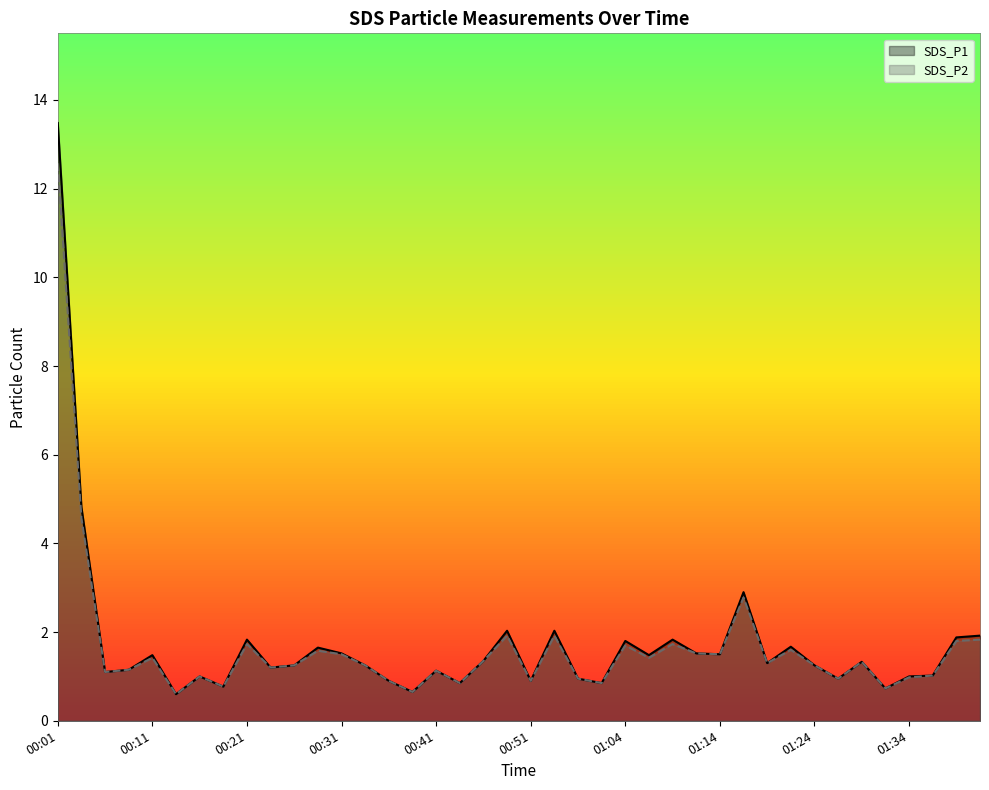

Reading left to right, transcribe all the data shown in this chart.

SDS_P1: 13.5	4.8	1.1	1.1	1.5	0.6	1.0	0.8	1.8	1.2	1.2	1.6	1.5	1.2	0.9	0.7	1.1	0.8	1.4	2.0	0.9	2.0	0.9	0.8	1.8	1.5	1.8	1.5	1.5	2.9	1.3	1.7	1.2	0.9	1.3	0.7	1.0	1.0	1.9	1.9
SDS_P2: 12.6	4.6	1.1	1.1	1.4	0.6	1.0	0.8	1.7	1.2	1.2	1.6	1.5	1.2	0.9	0.7	1.1	0.8	1.4	1.9	0.9	1.9	0.9	0.8	1.7	1.4	1.7	1.5	1.5	2.8	1.3	1.6	1.2	0.9	1.3	0.7	1.0	1.0	1.8	1.8